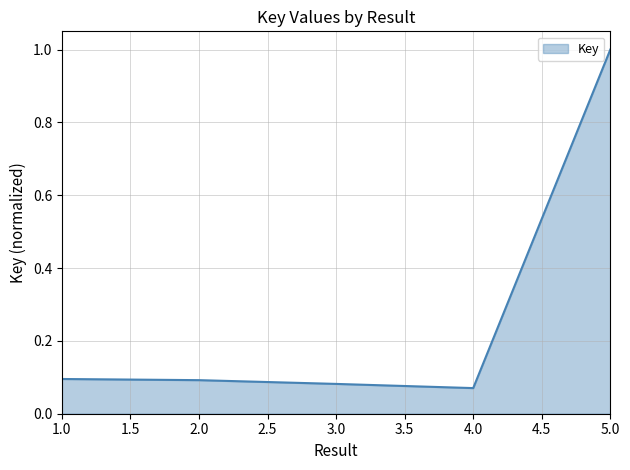

What position from the left is 5.0?

5